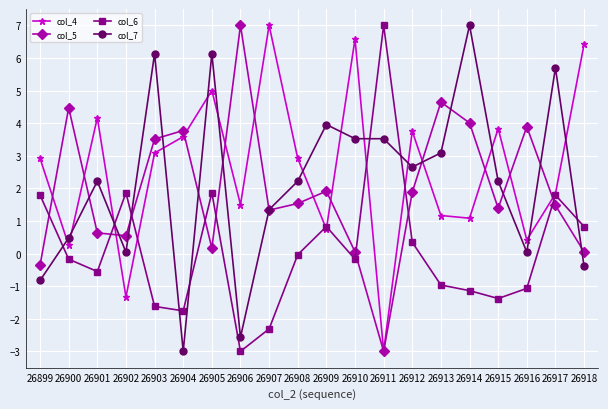

The value of col_4 at 26907 is 4.4. True or false?

False